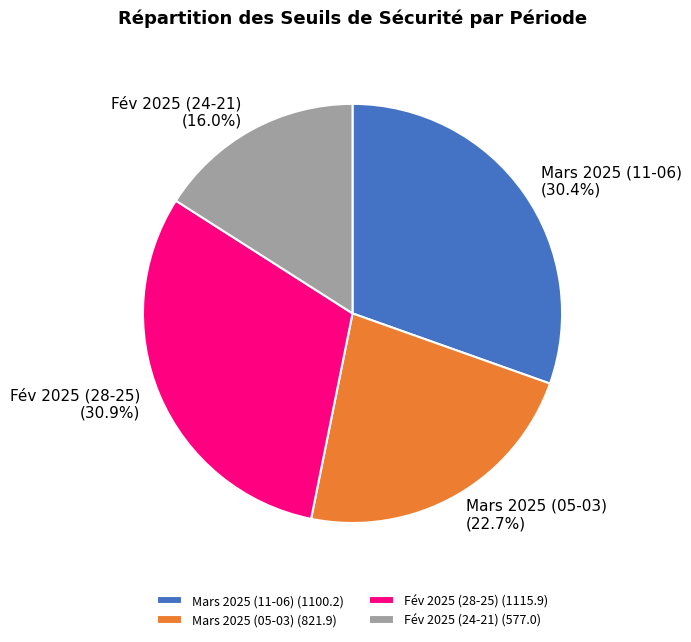

Is there any slice that represents more than half of the pie?

No